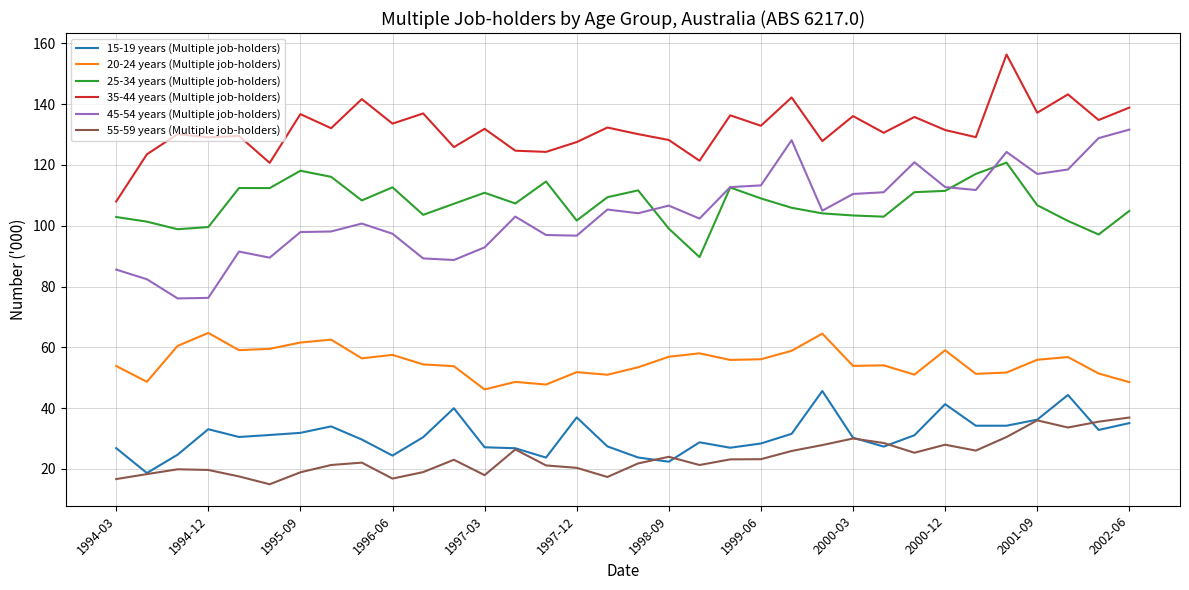

Which series has the largest total across all categories?

35-44 years (Multiple job-holders)